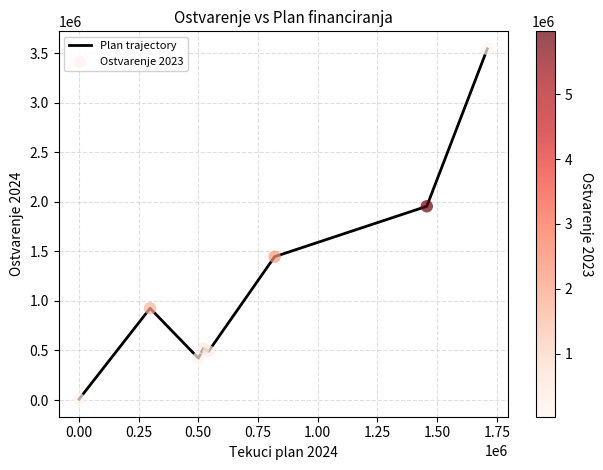

True or false: the data has more than 2 interior local peaks.

False